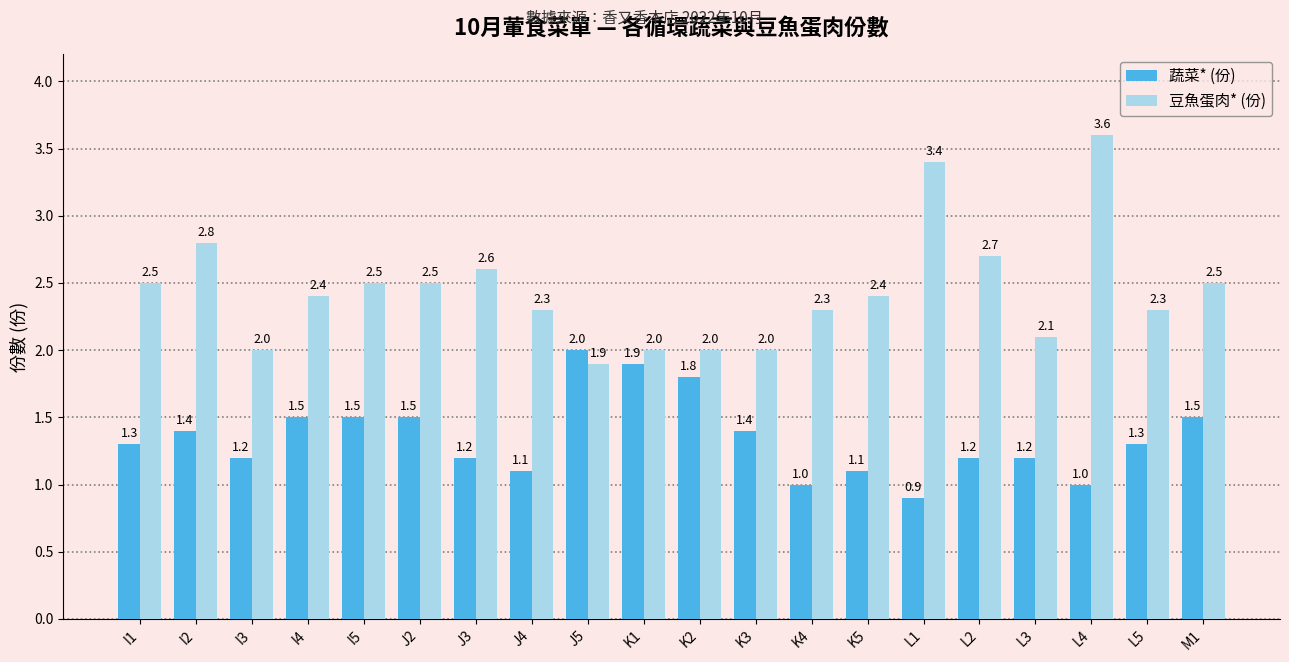

List the series in order of their overall mean, lowest first.

蔬菜* (份), 豆魚蛋肉* (份)